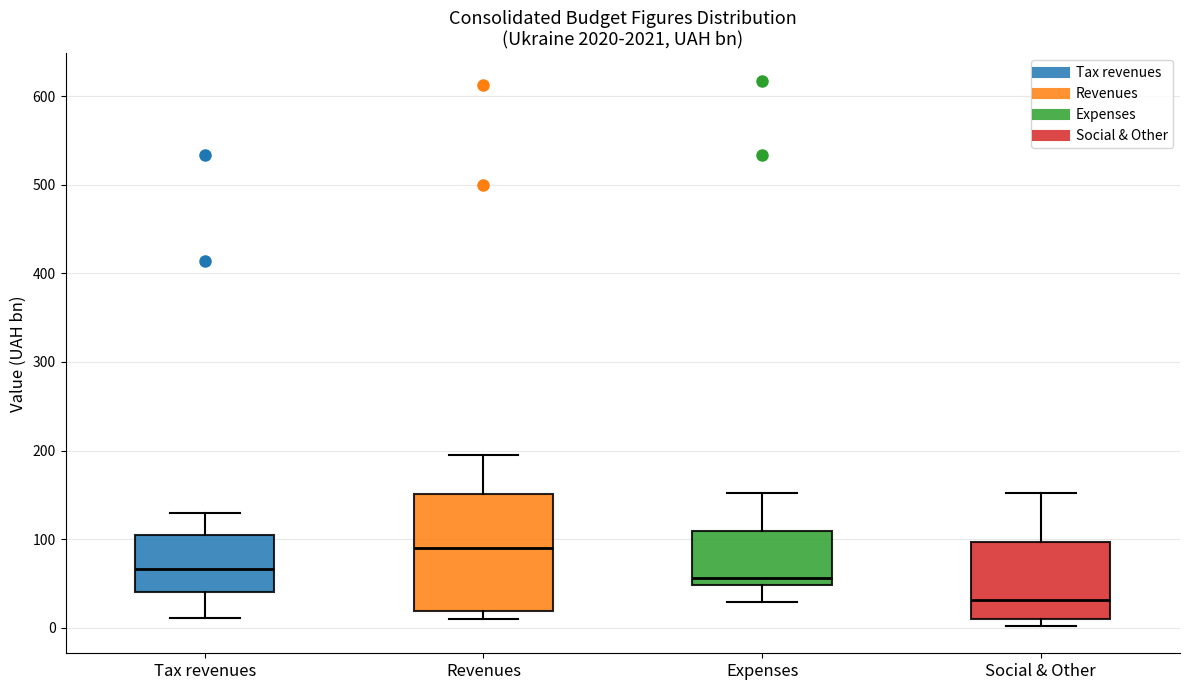

Reading left to right, read every box against the y-axis: the position of its median line, the range the box covers, and the ends of its whiskers. The values are not printed on the chart, so give them approximately, as read against the axis.

Tax revenues: median 70, box 40 to 100, whiskers 10 to 130
Revenues: median 90, box 20 to 150, whiskers 10 to 190
Expenses: median 60, box 50 to 110, whiskers 30 to 150
Social & Other: median 30, box 10 to 100, whiskers 0 to 150